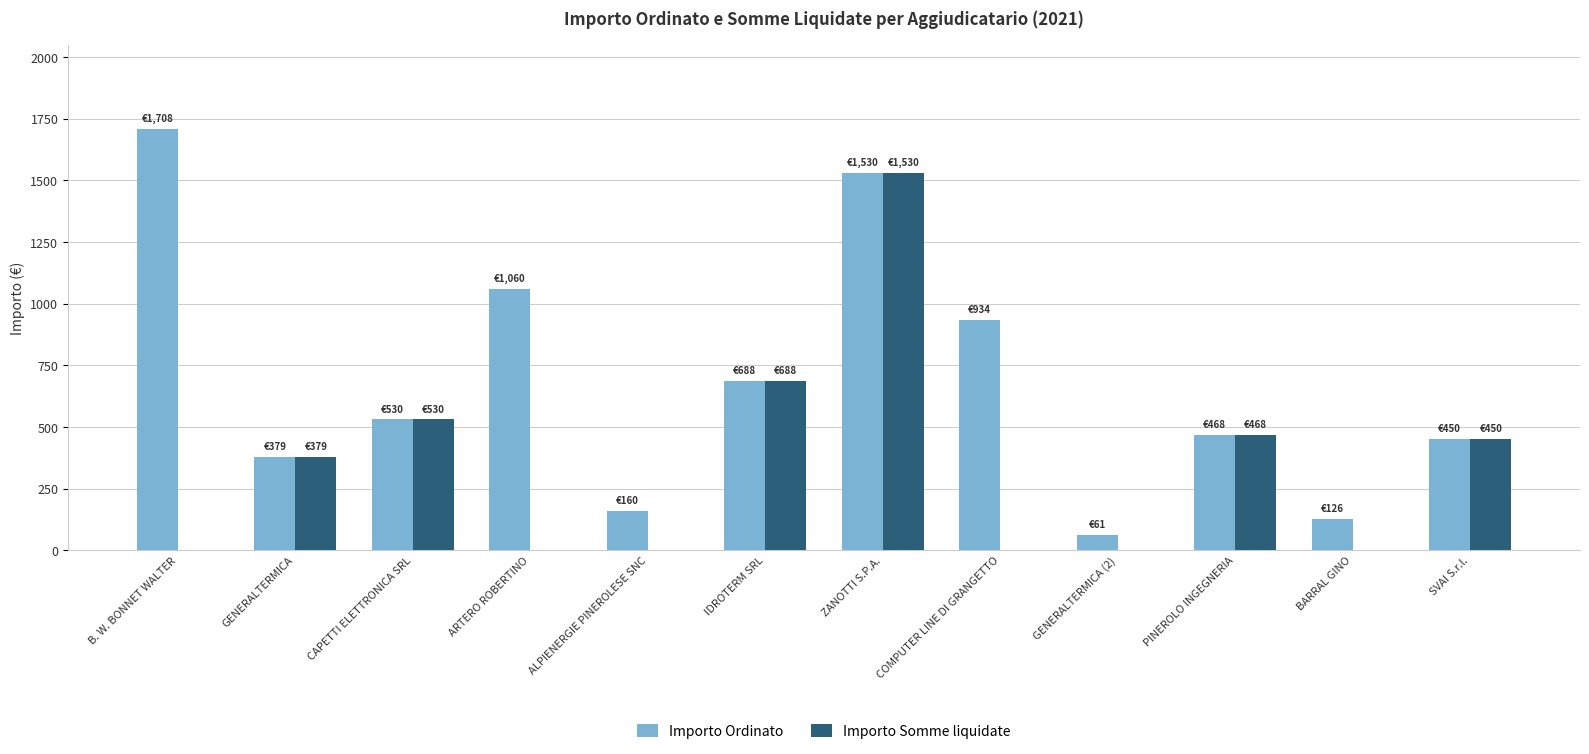

How many data points does each series have?

12